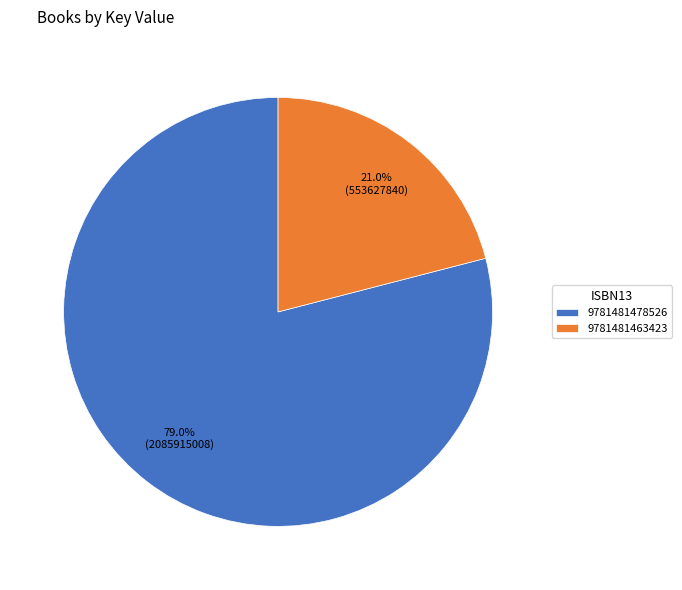

Approximately how many times larger is the value at 9781481478526 compared to 9781481463423?

3.8